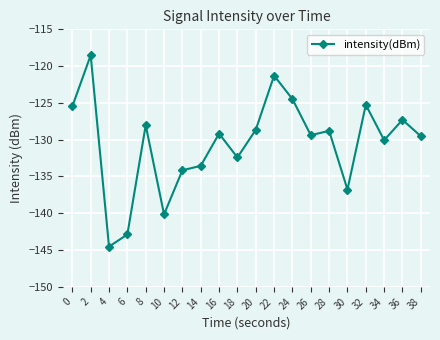

What is the greatest value displayed?

-118.5